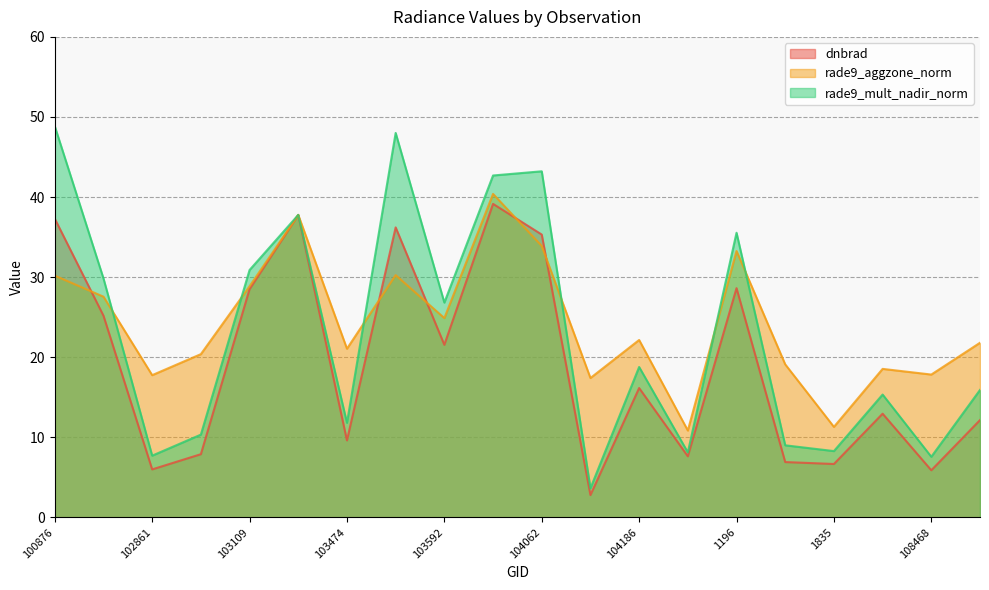

What is the lowest value of the dnbrad series?

2.8